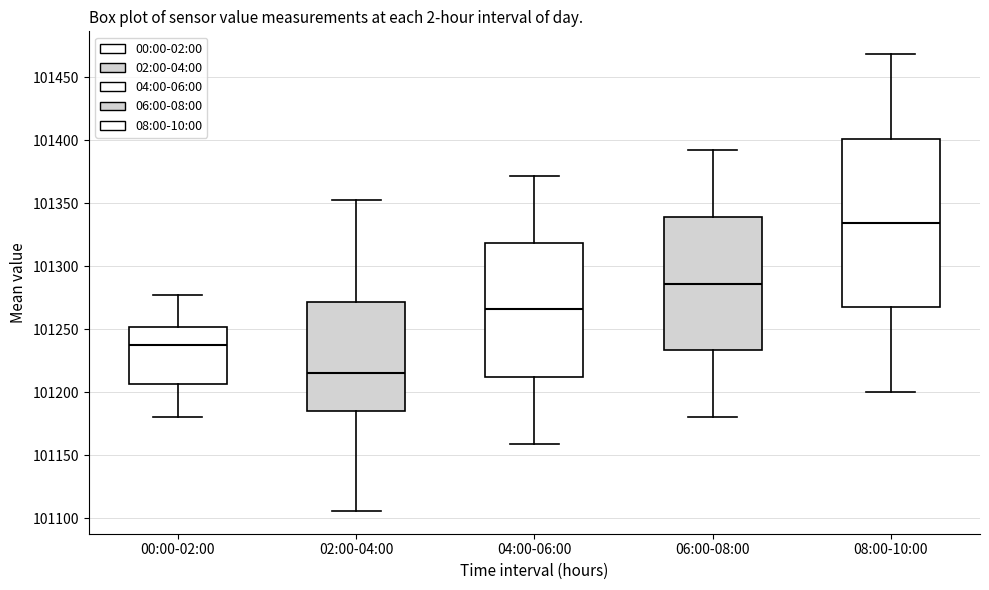

Which box is the tallest, from its lower edge to its upper edge?

08:00-10:00